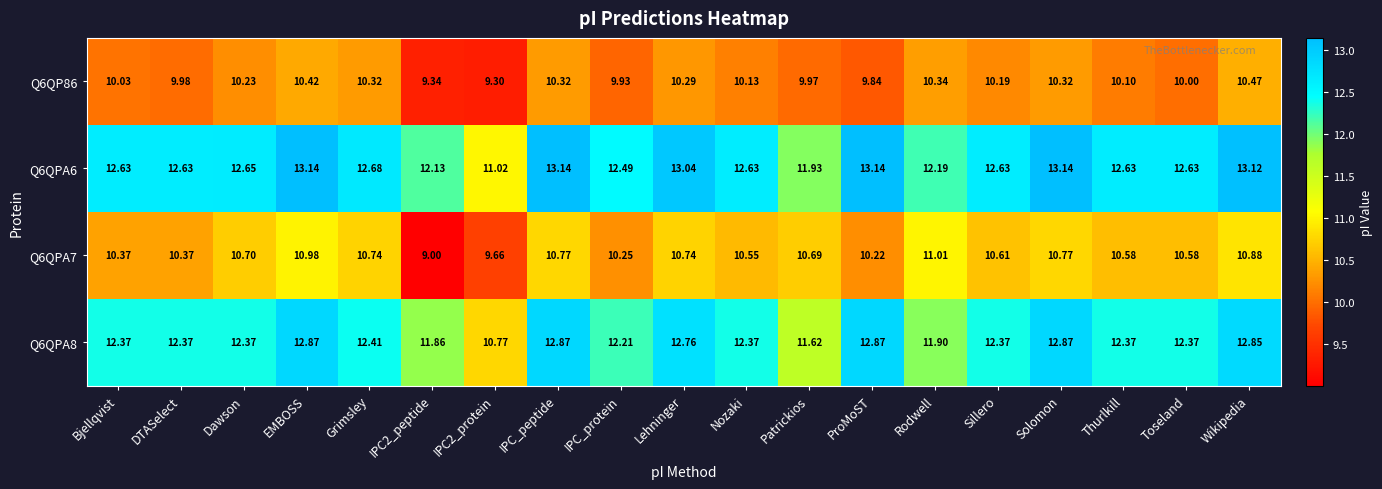

Is the value of Q6QPA6 at Rodwell greater than the value of Q6QPA7 at DTASelect?

Yes